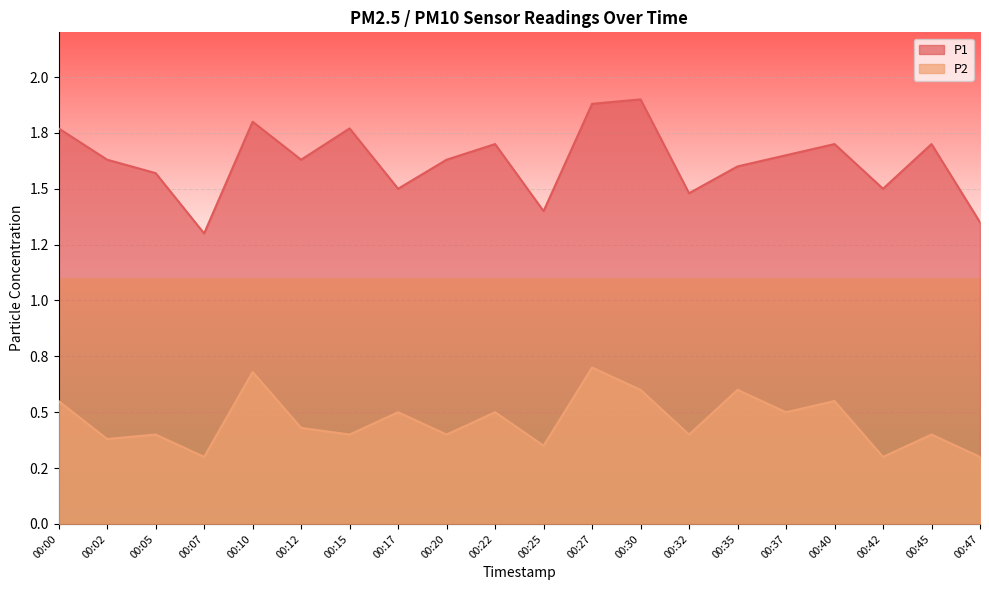

True or false: P1 and P2 intersect in this chart.

False